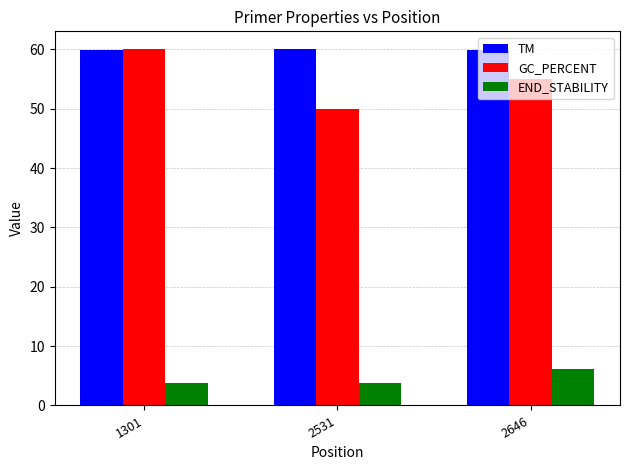

What is the value of the END_STABILITY bar at the 2nd from the left?

3.8